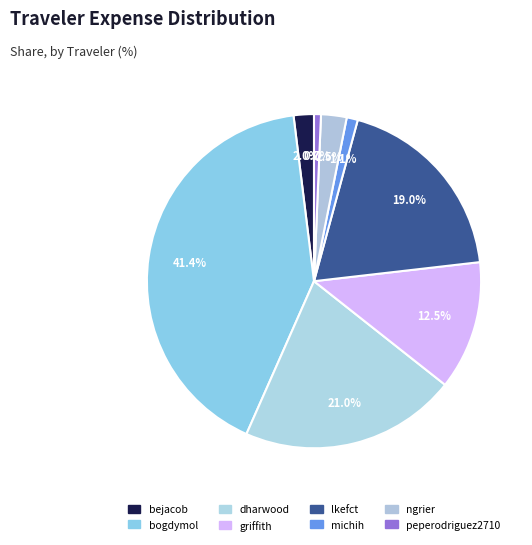

The michih slice represents 1% of the pie. True or false?

True